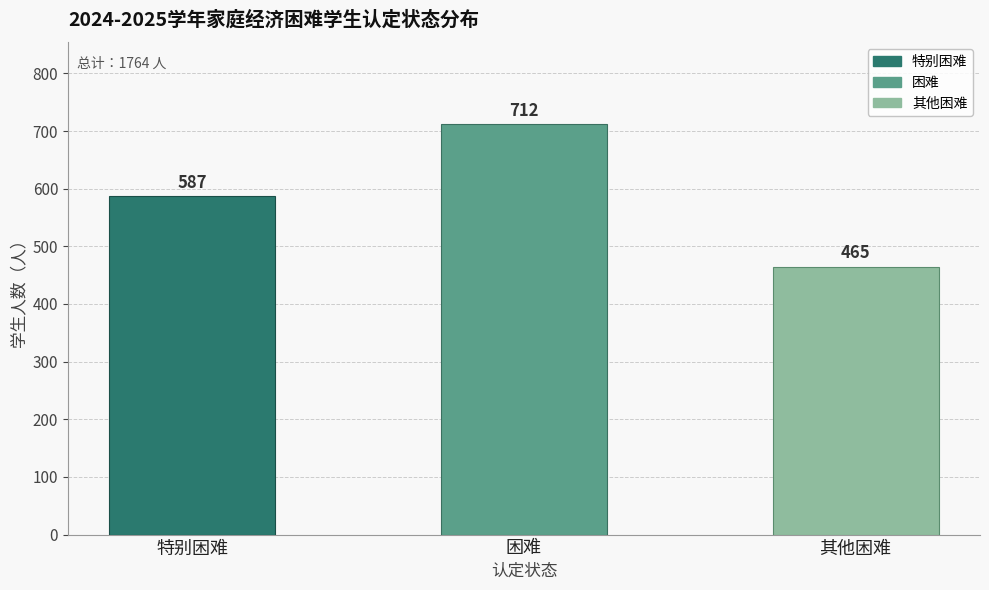

Are the bars grouped side by side (vs. stacked)?

No